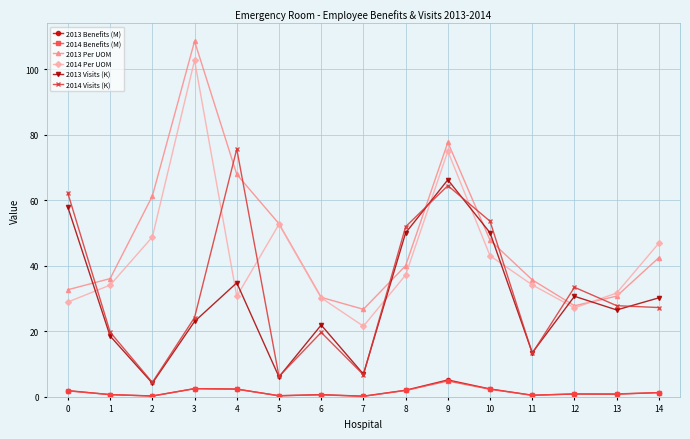

Which category has the highest value in the 2014 Visits (K) series?

4